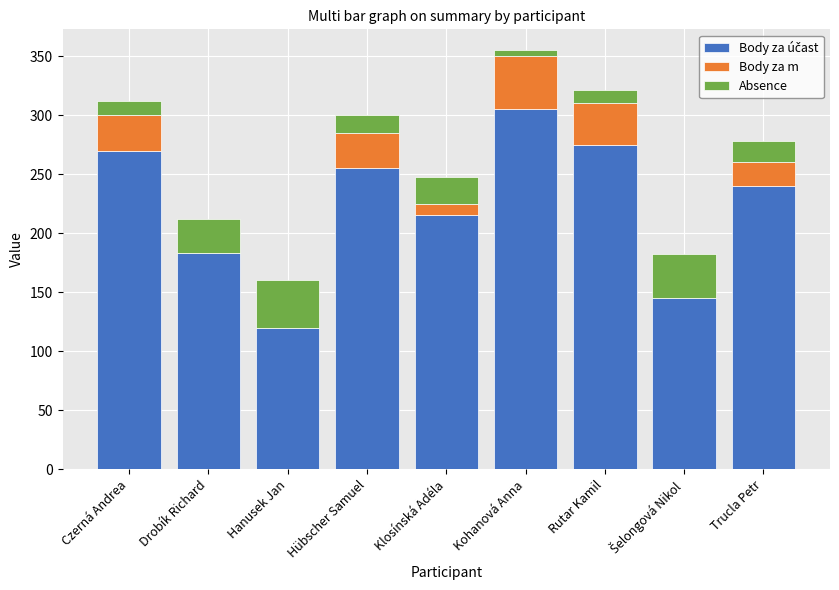

What is the total value across all series at Czerná Andrea?

312